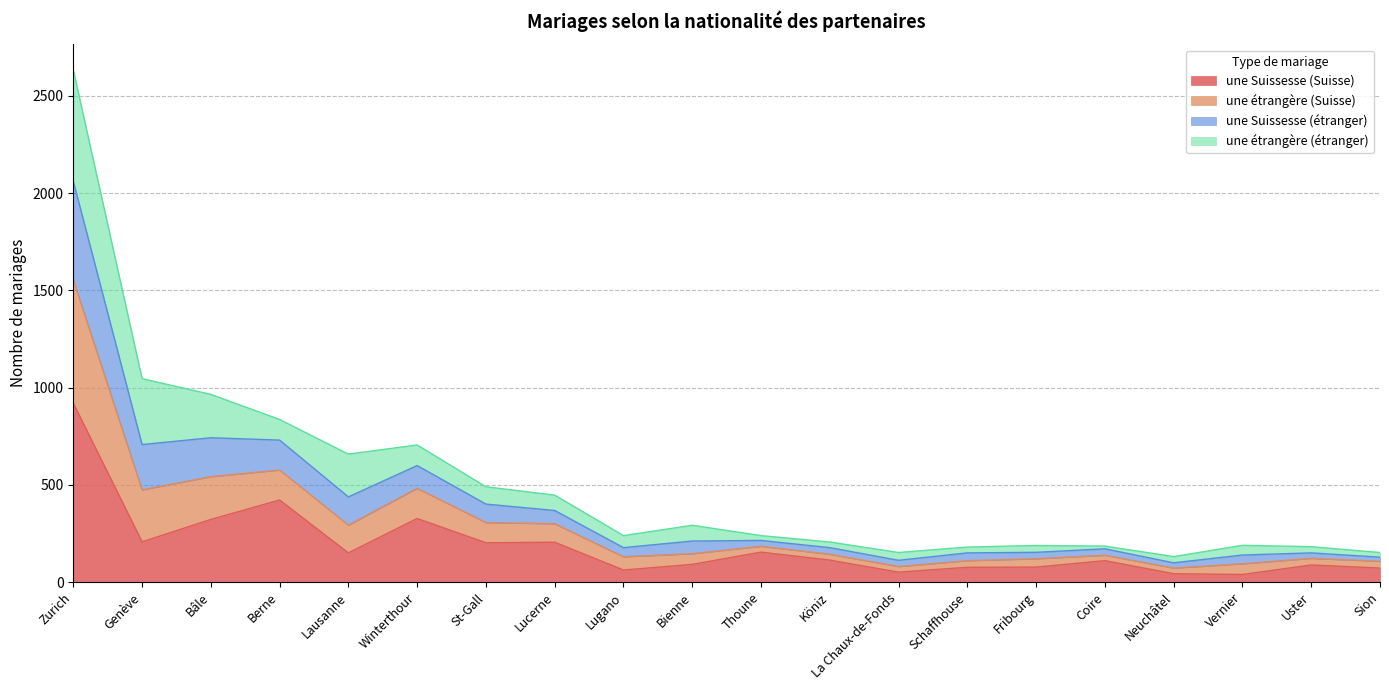

The une Suissesse (Suisse) series shows 110 at Coire. True or false?

True